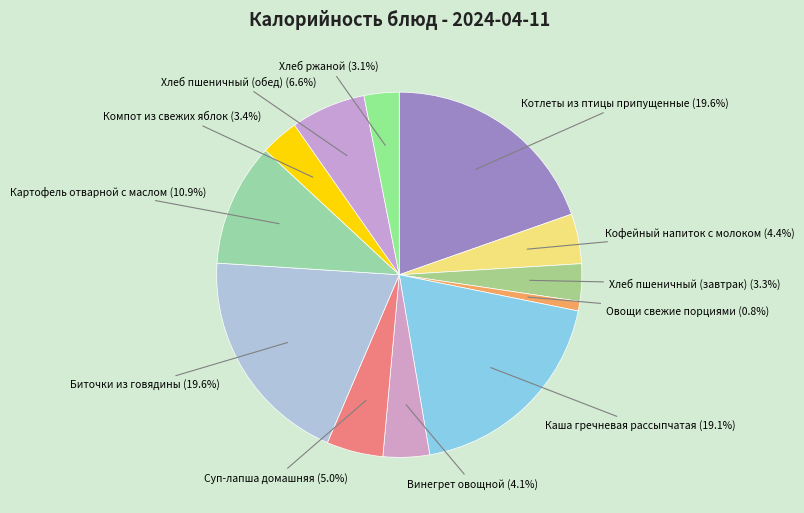

Between Хлеб пшеничный (обед) and Биточки из говядины, which is larger?

Биточки из говядины